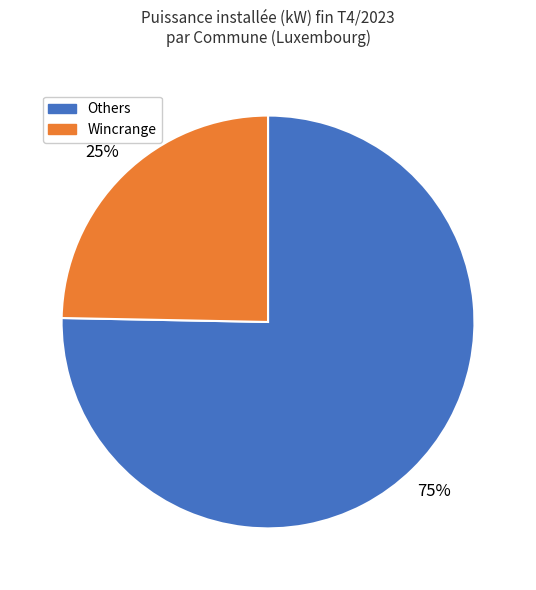

To the nearest percent, what is the average slice percentage?

50%